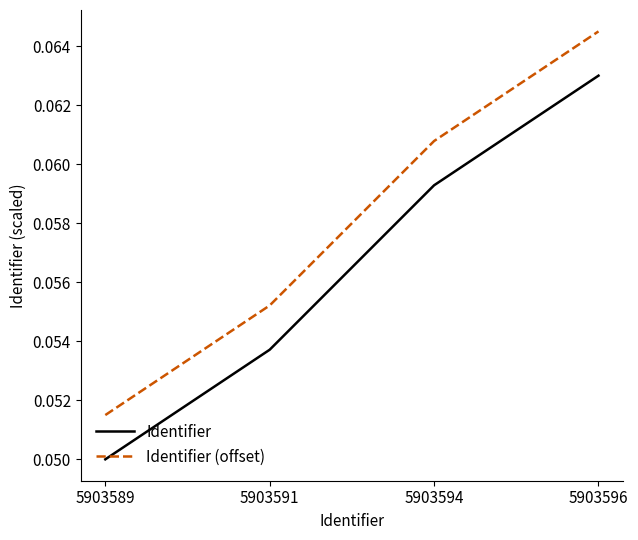

True or false: Identifier has a value of 0.0 at 5903594.

False